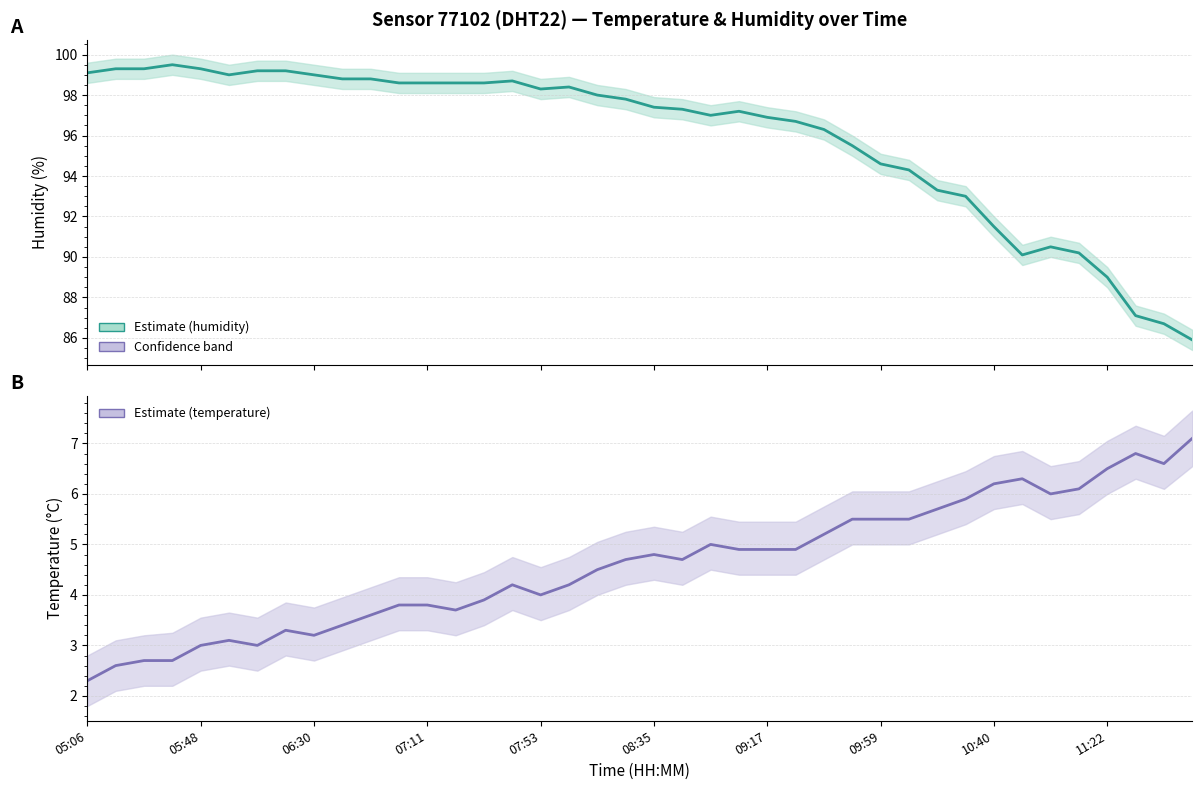

True or false: temperature and humidity cross at least once.

False